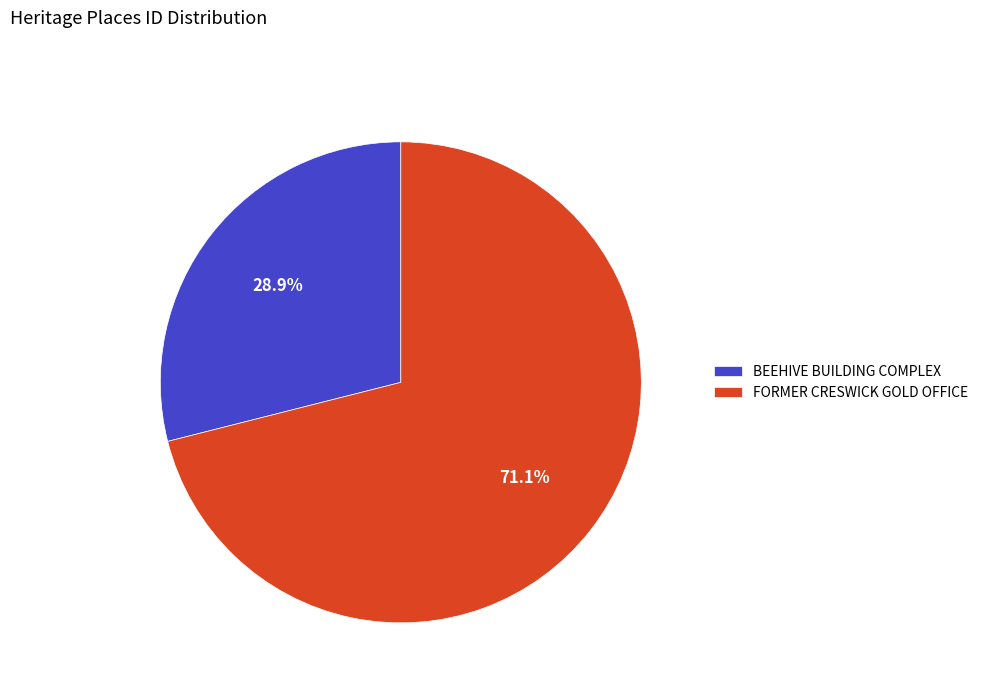

What percentage is the BEEHIVE BUILDING COMPLEX slice, to the nearest percent?

29%